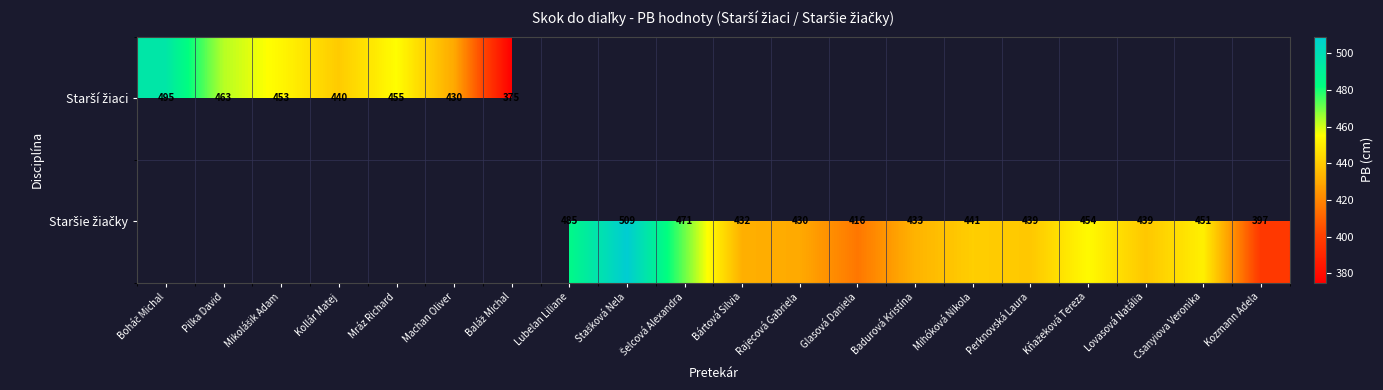

Is it true that Staršie žiačky equals 439.0 at Lovasová Natália?

True